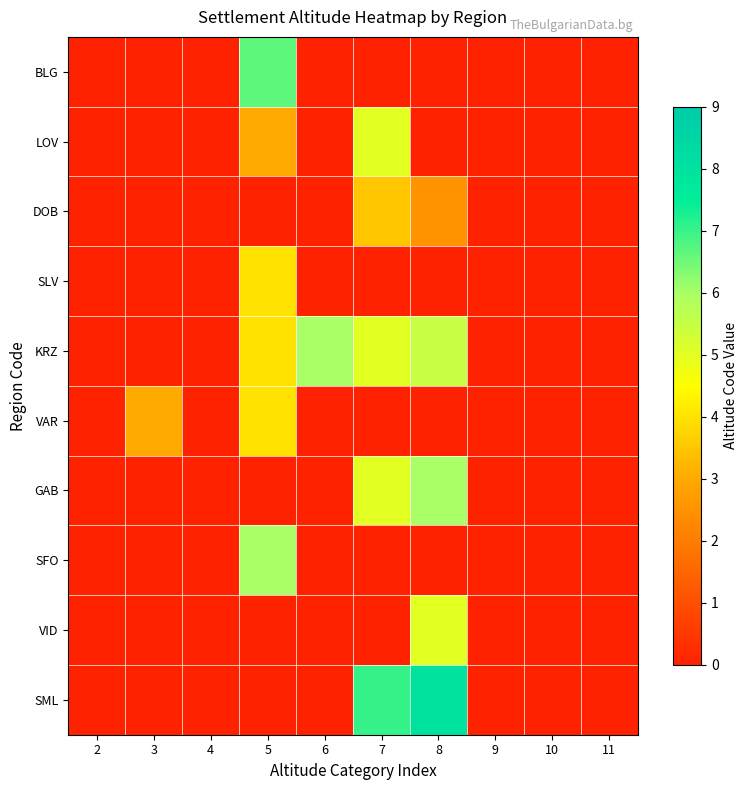

Rank the series at 9 from highest to lowest value.

BLG, LOV, DOB, SLV, KRZ, VAR, GAB, SFO, VID, SML